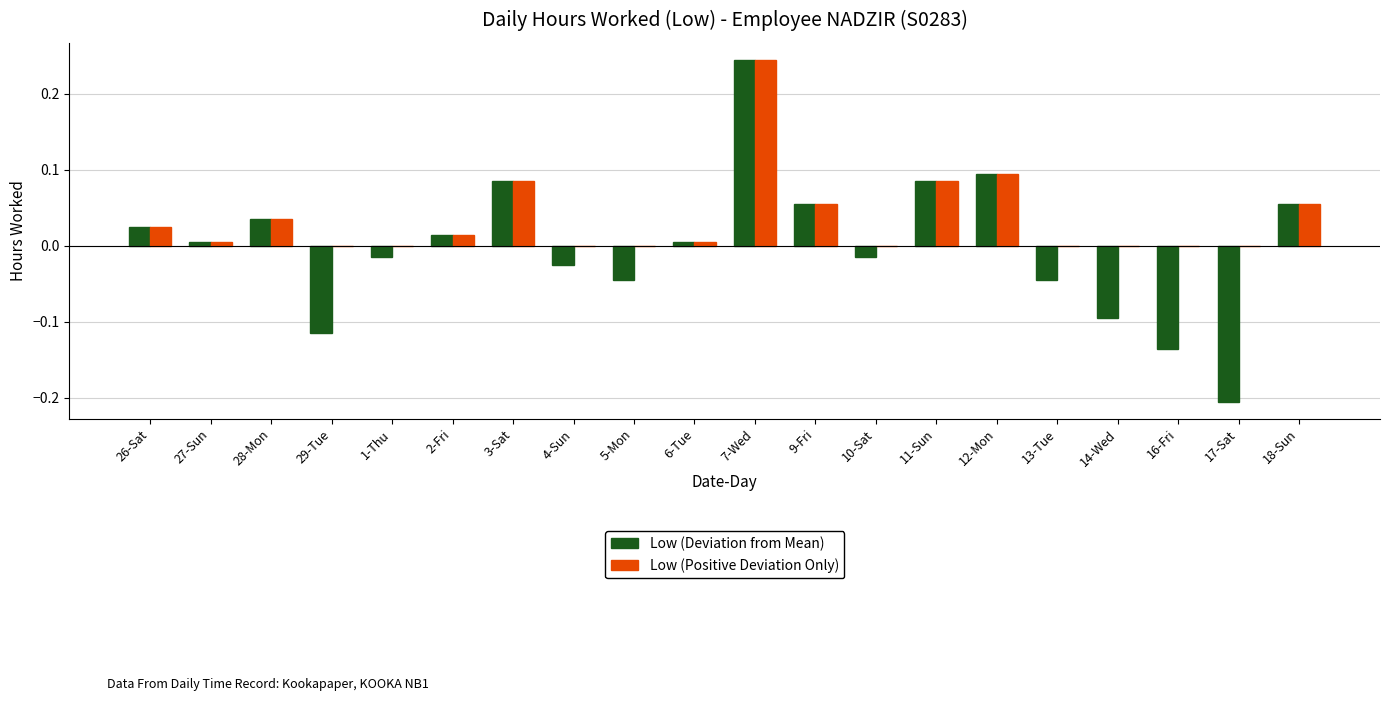

Between 3-Sat and 4-Sun, which series saw the biggest shift?

Low (Deviation from Mean)